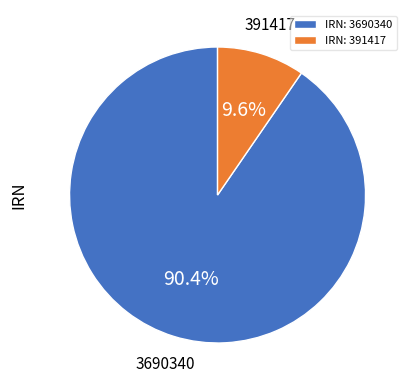

Which has a higher value, IRN: 3690340 or IRN: 391417?

IRN: 3690340